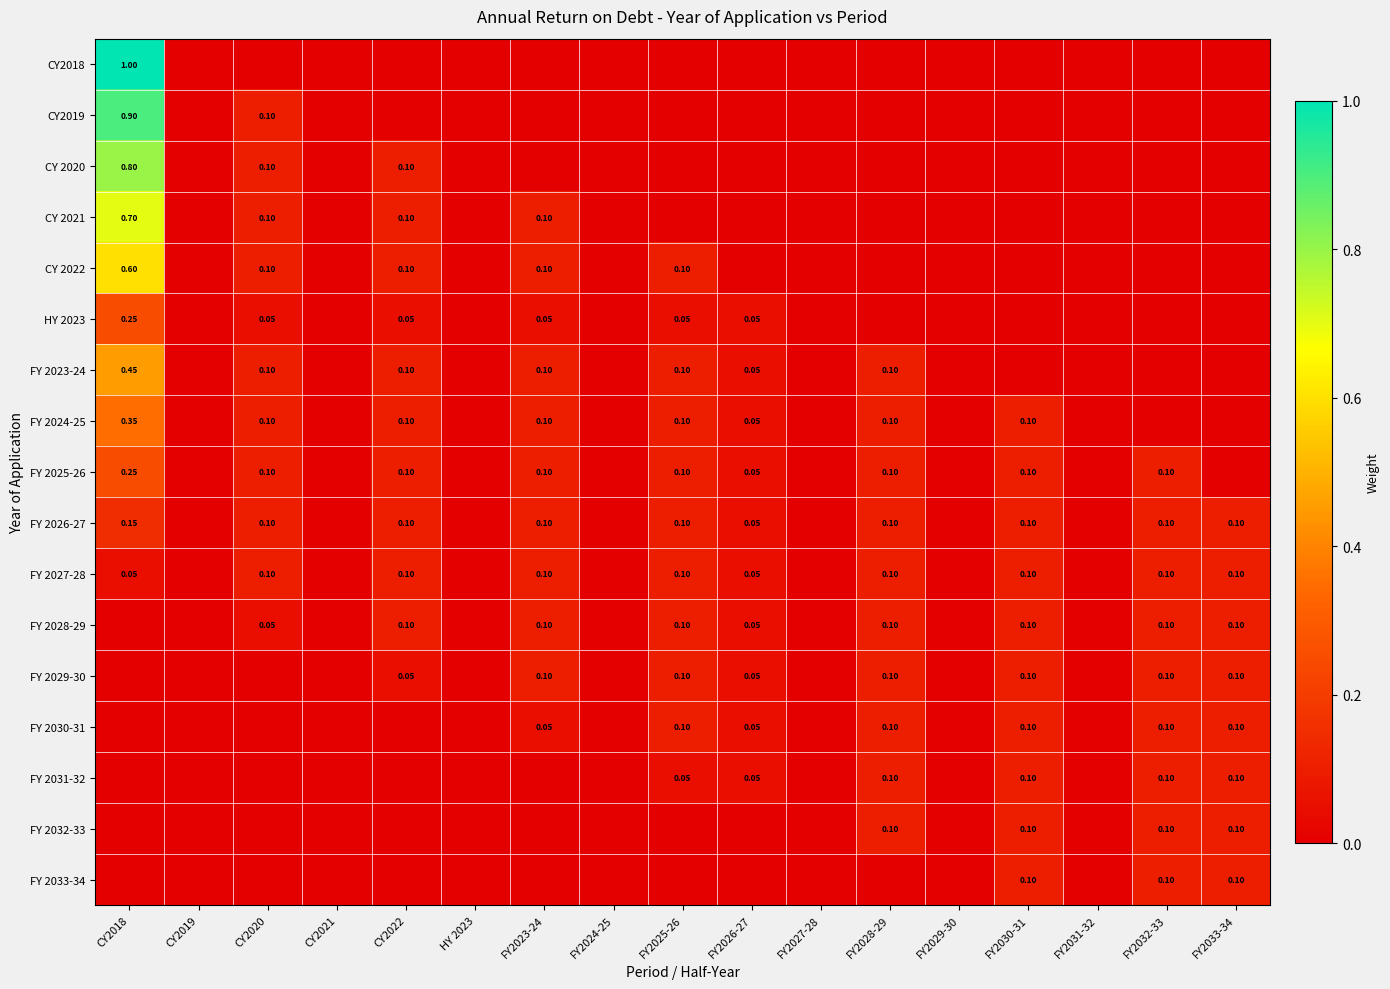

Which series has the largest total across all categories?

CY2018